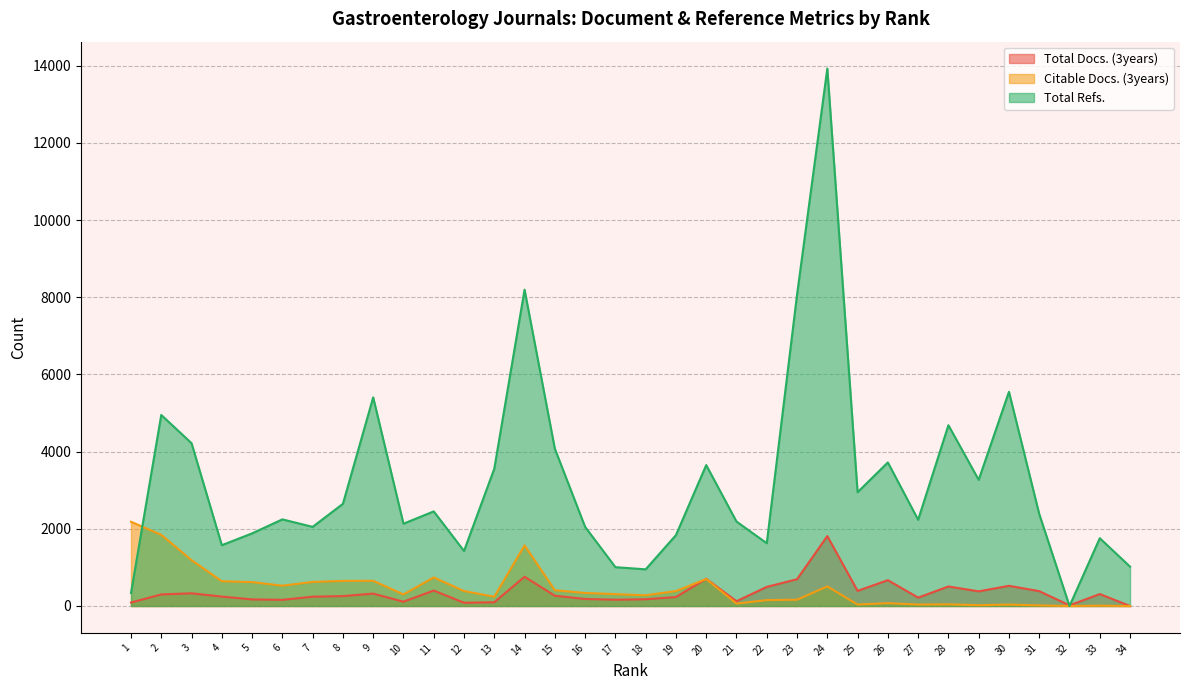

Is the value of Citable Docs. (3years) at 25 greater than the value of Total Refs. at 10?

No